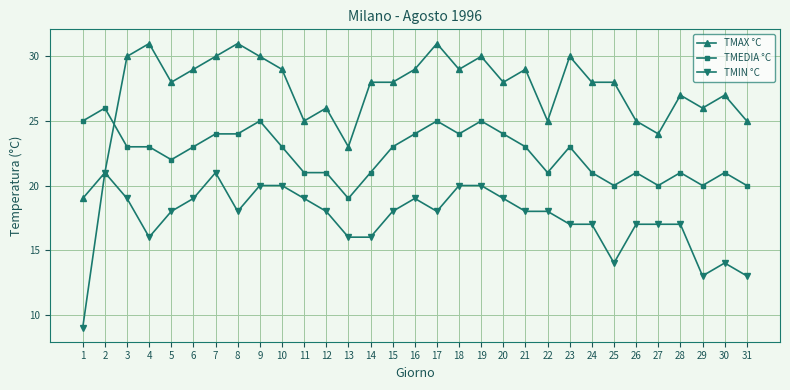

What is the difference between the highest and lowest values at 10?

9